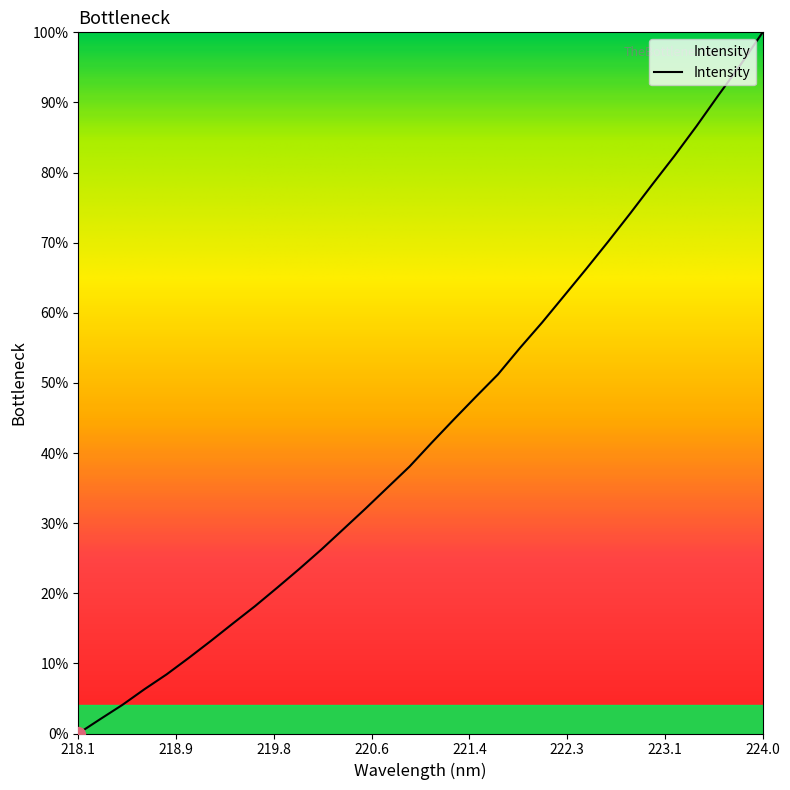

What is the maximum value shown in the chart?

100.0